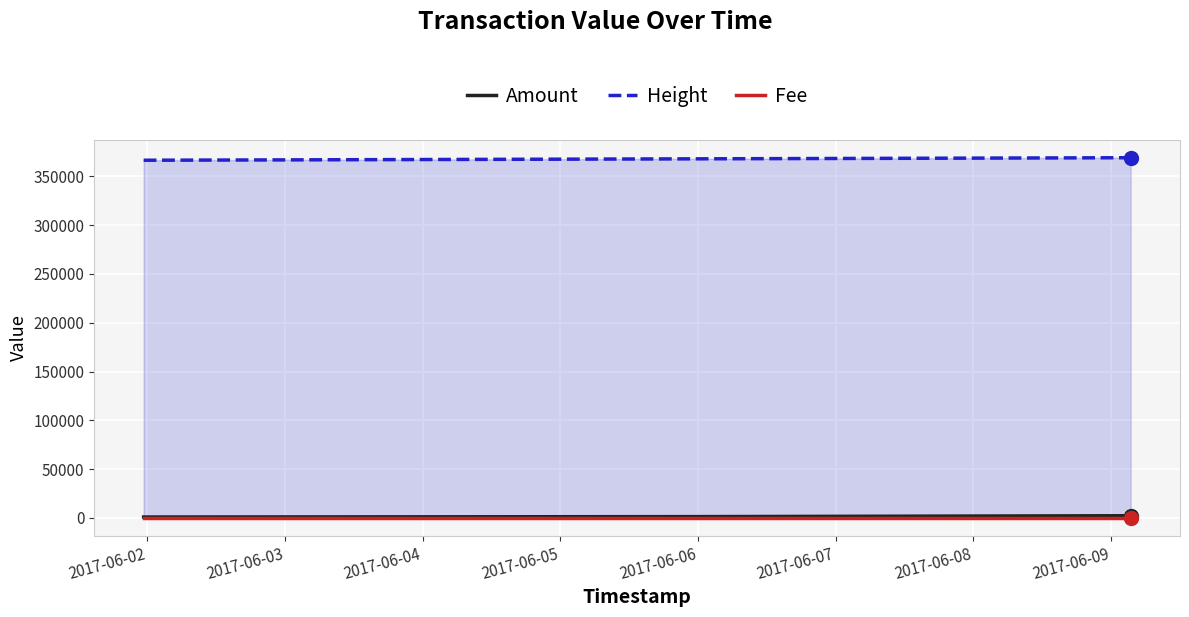

Which series has the largest total across all categories?

Height